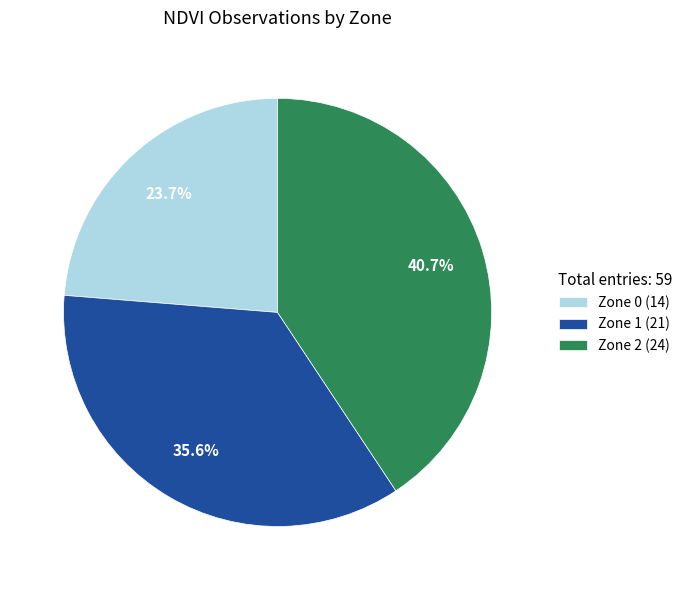

Which slice is the largest?

Zone 2